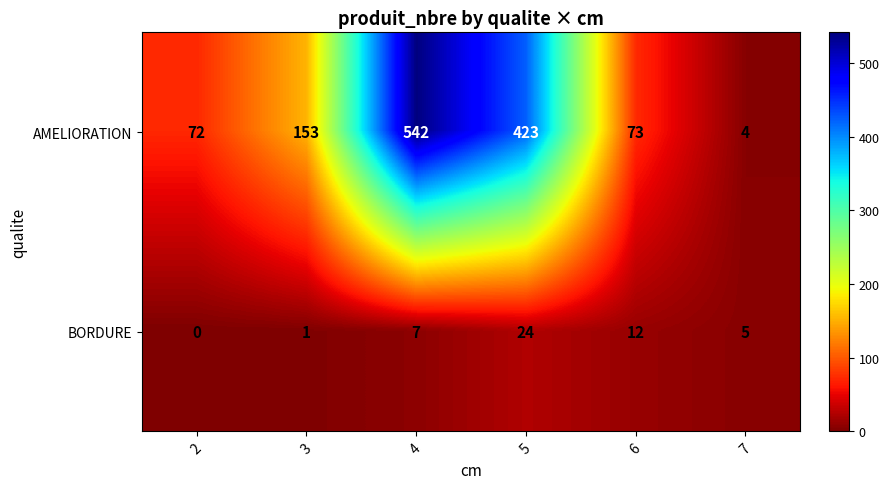

Reading right to left, transcribe all the data shown in this chart.

AMELIORATION: 4	73	423	542	153	72
BORDURE: 5	12	24	7	1	0